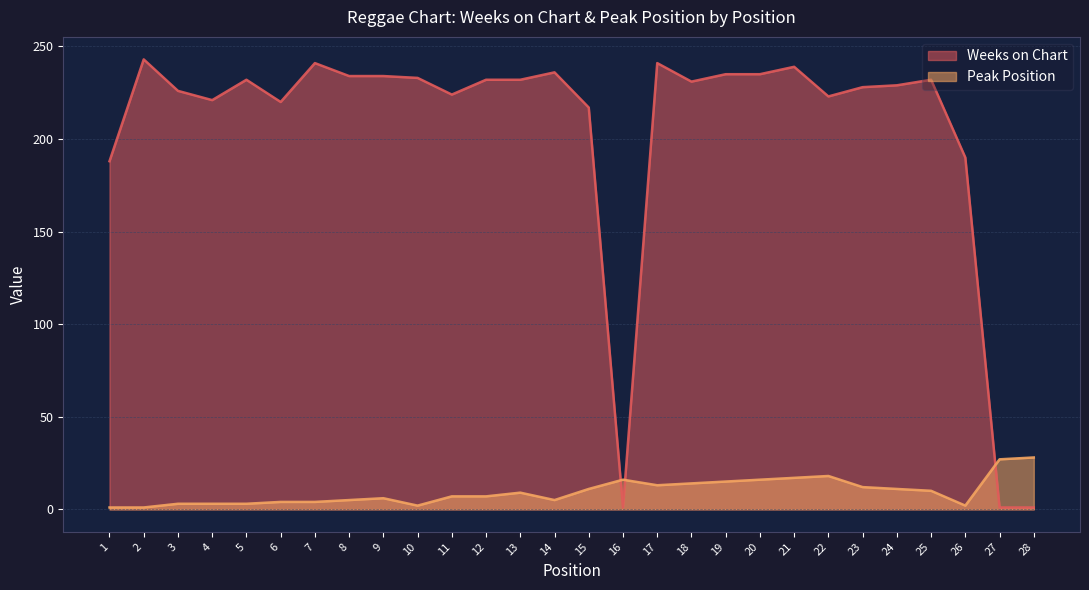

At which category does Peak Position reach its first local valley?

10